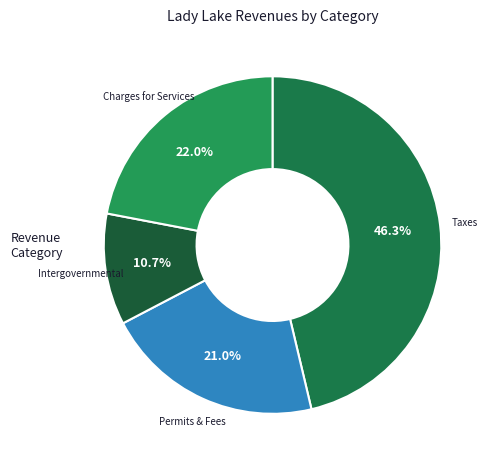

Rank the categories by value from lowest to highest.

Intergovernmental, Permits & Fees, Charges for Services, Taxes